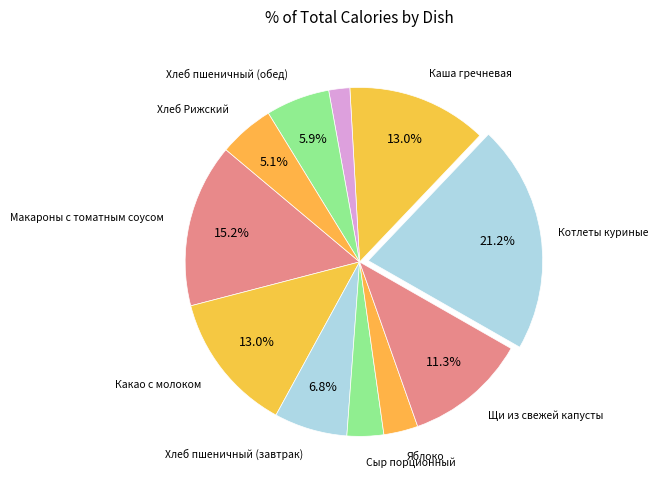

Count the number of slices in the pie.

11